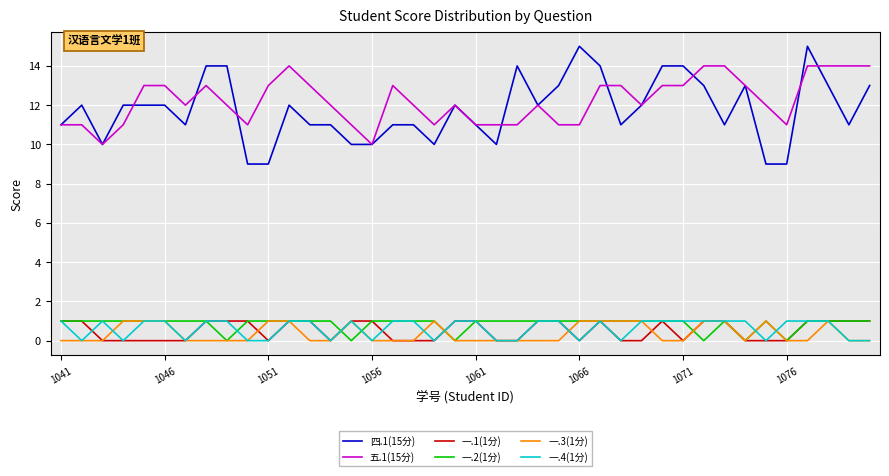

True or false: 五.1(15分) and 一.2(1分) intersect in this chart.

False